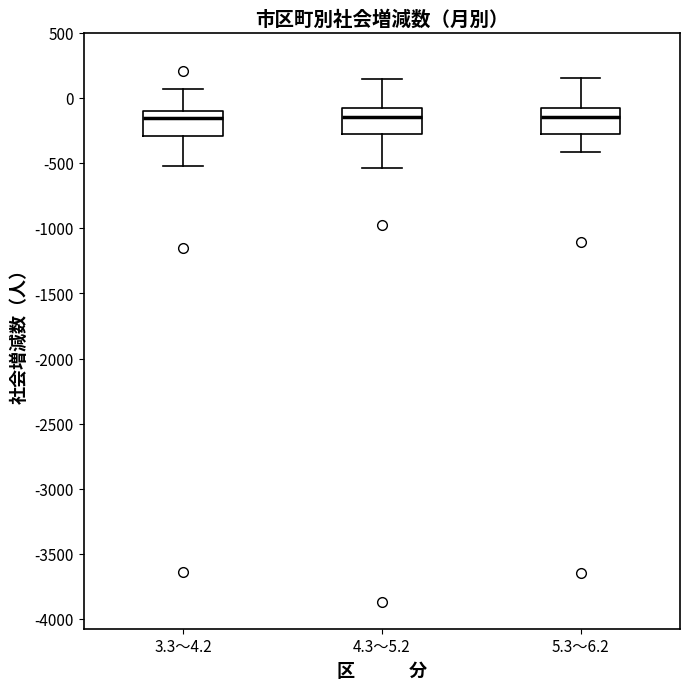

Reading left to right, read every box against the y-axis: the position of its median line, the range the box covers, and the ends of its whiskers. The values are not printed on the chart, so give them approximately, as read against the axis.

3.3～4.2: median -150, box -300 to -100, whiskers -500 to 50
4.3～5.2: median -150, box -300 to -50, whiskers -550 to 150
5.3～6.2: median -150, box -250 to -50, whiskers -400 to 150